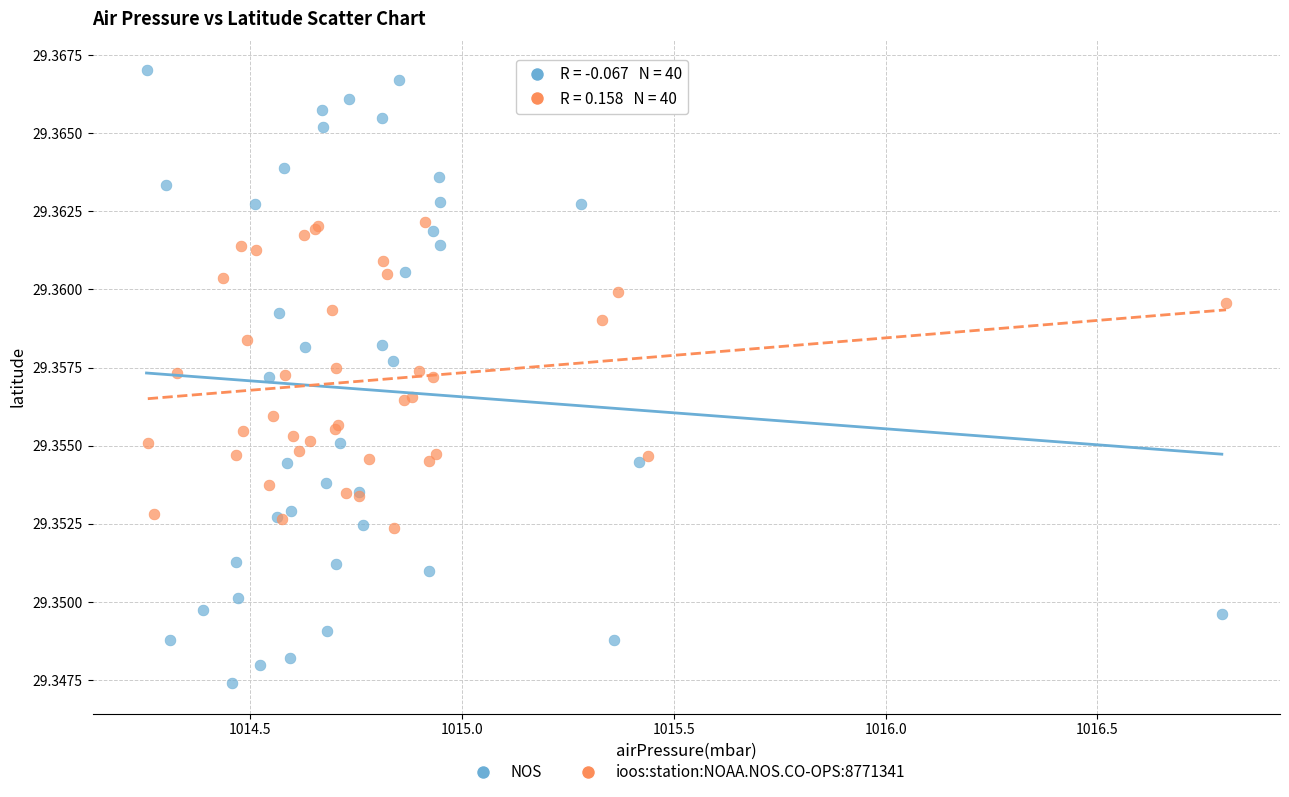

Which series has the largest Y range (max minus min)?

NOS